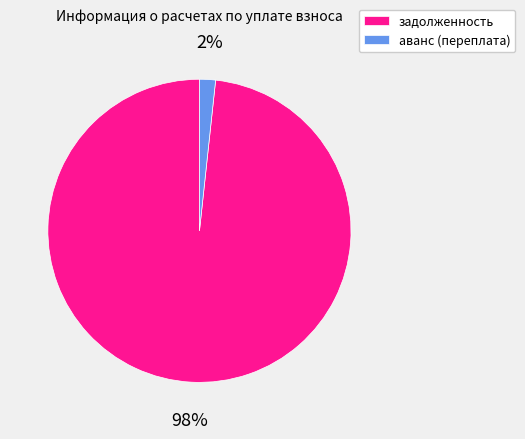

How many segments does this pie chart have?

2